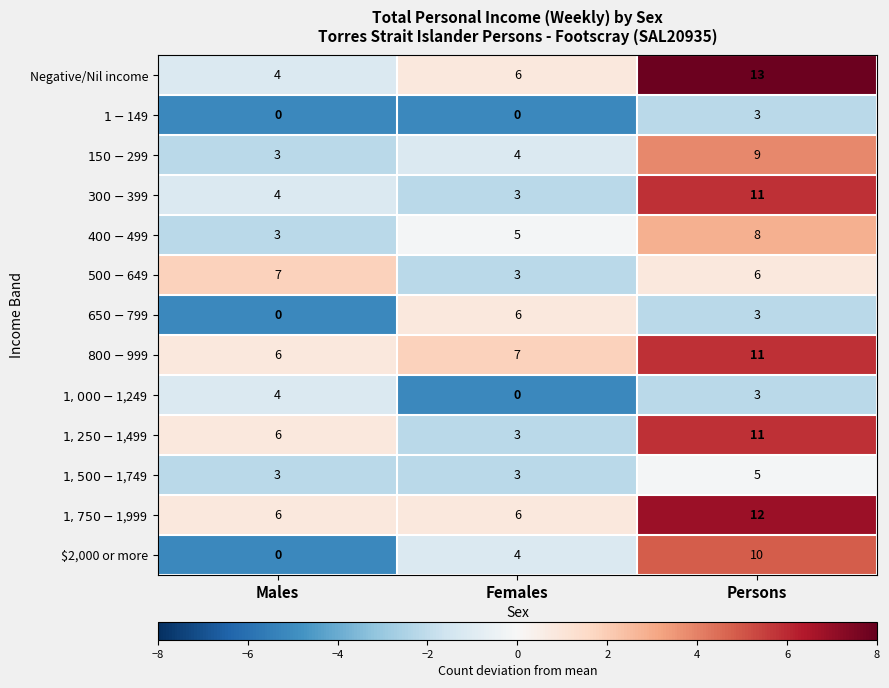

At which category is the sum across all series the highest?

Persons